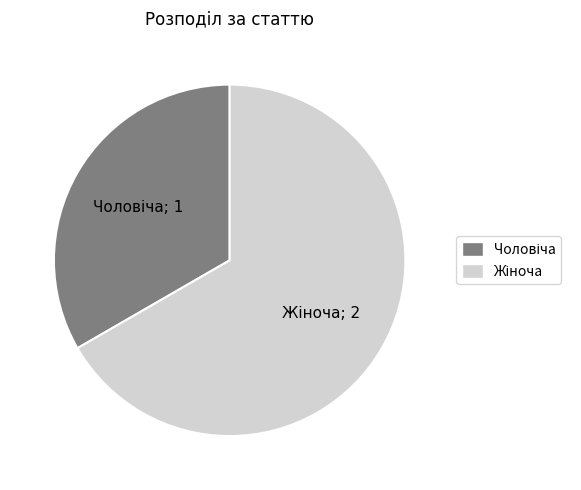

Is there a majority slice in this chart?

Yes